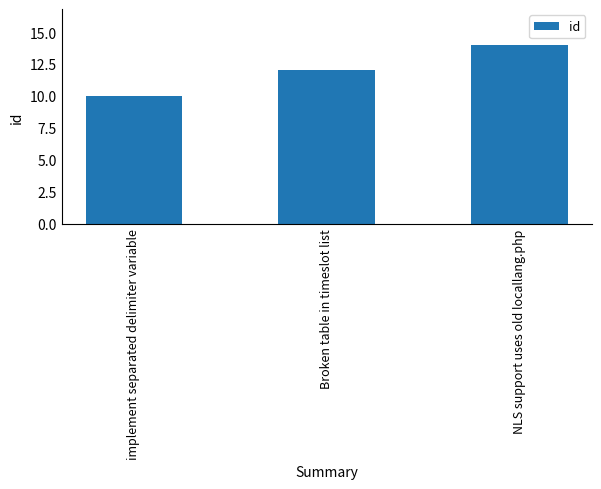

Reading left to right, extract all data points from this chart.

implement separated delimiter variable=10	Broken table in timeslot list=12	NLS support uses old locallang.php=14